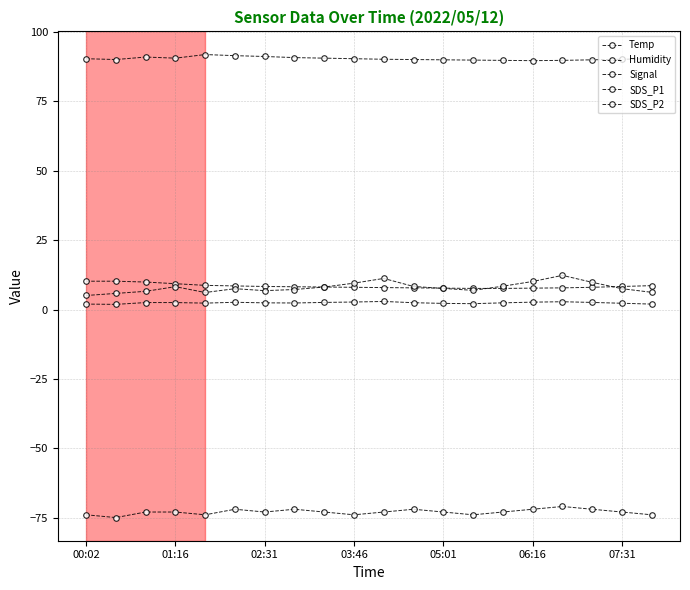

Does the chart have visible grid lines?

Yes